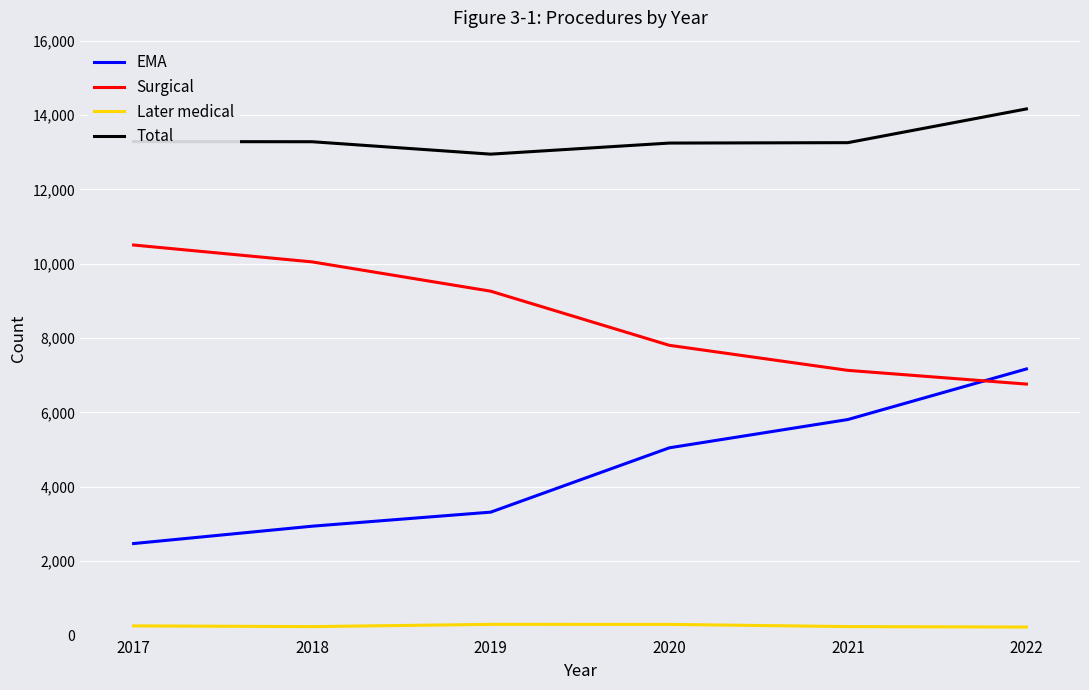

What are all the series names shown in the legend?

EMA, Surgical, Later medical, Total